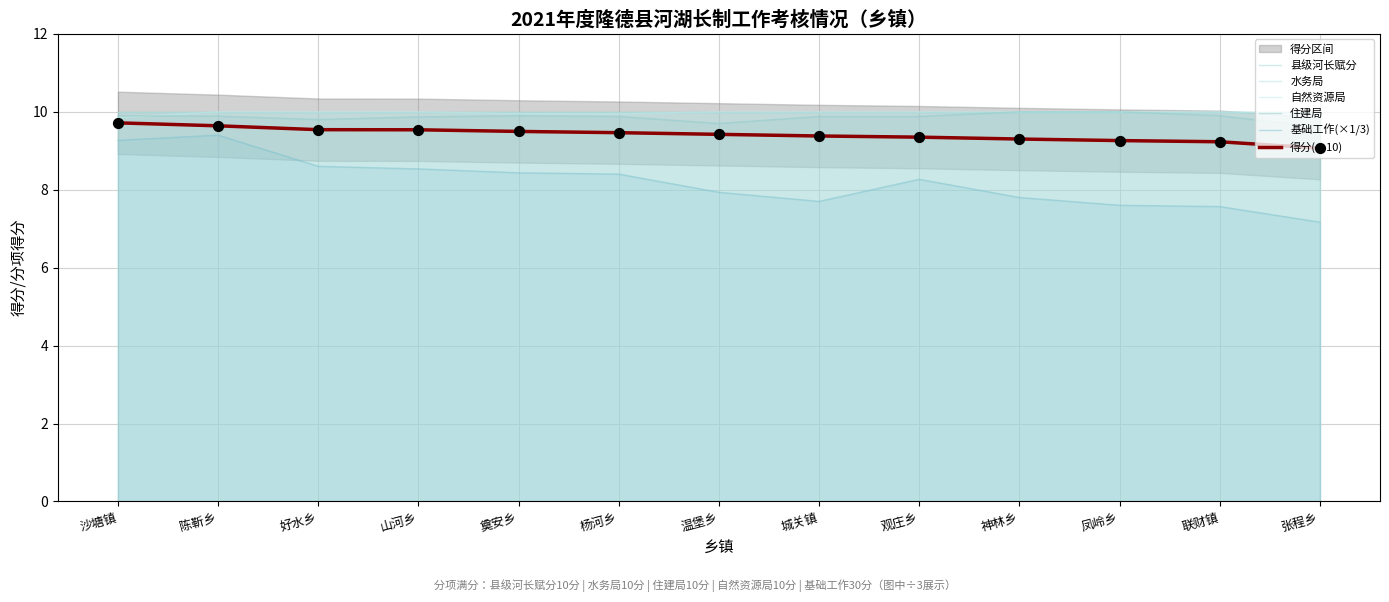

What is the total value across all series at 山河乡?

57.9